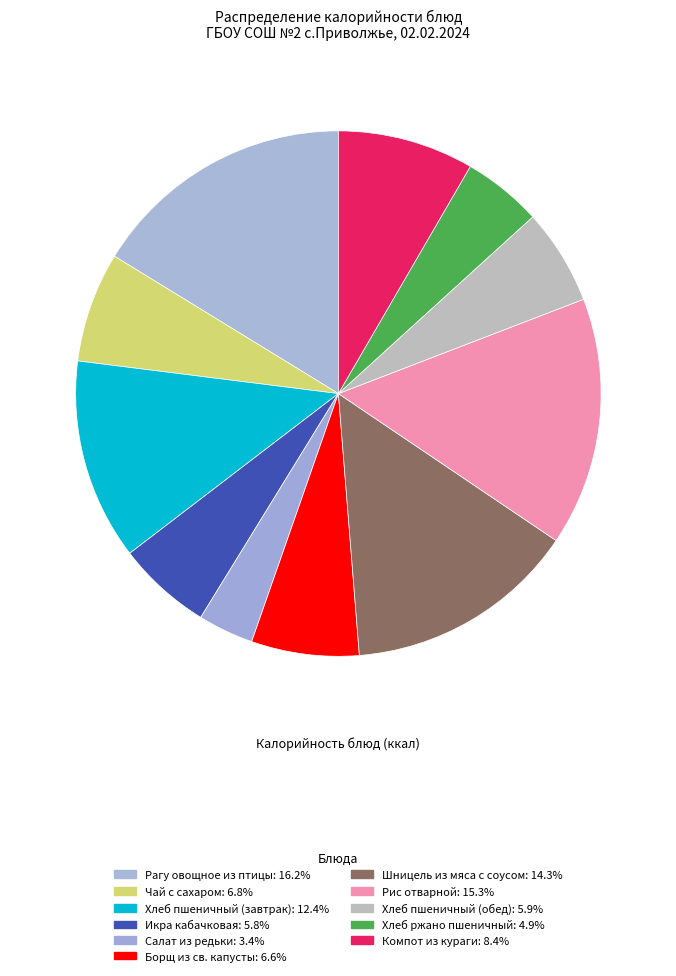

What is the ratio of the value at Борщ из св. капусты to the value at Рис отварной?

0.4